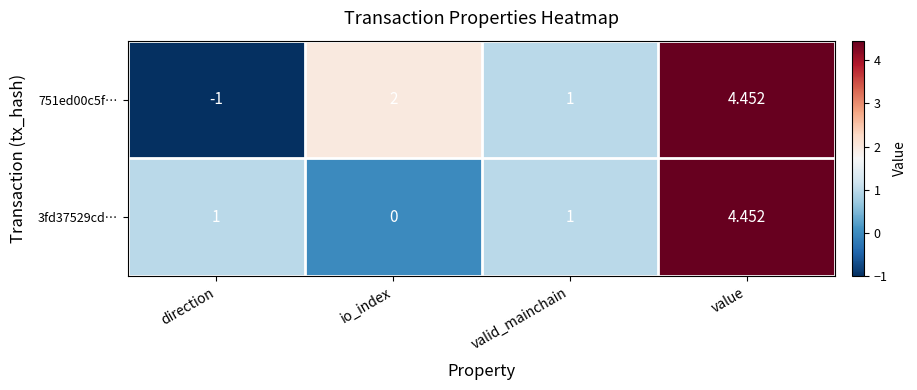

Which label corresponds to the smallest value in the chart?

direction